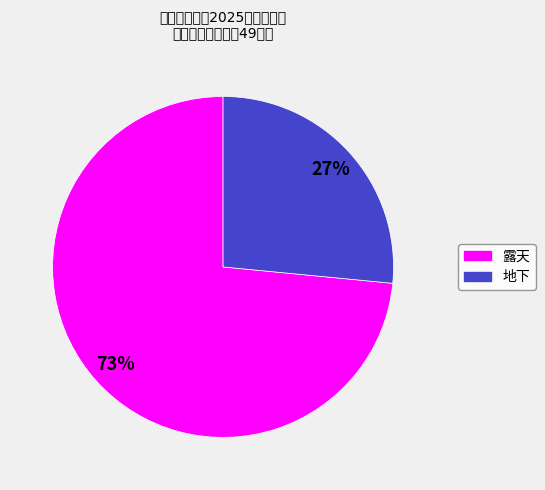

Rank the categories by value from lowest to highest.

地下, 露天